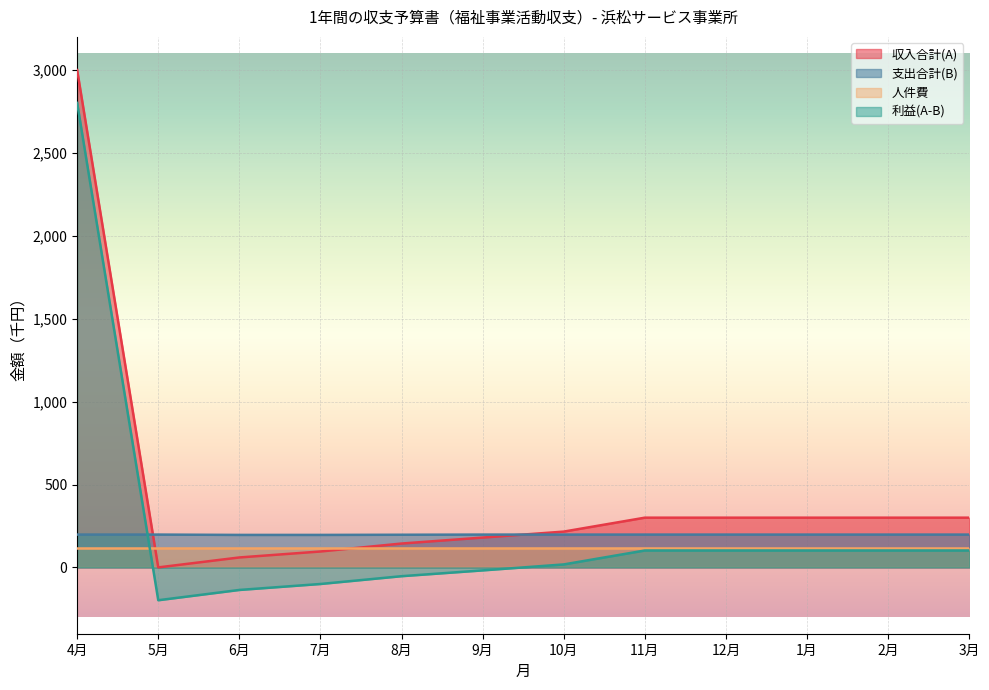

What is the sum of the 利益(A-B) values at 3月 and 6月?

-34